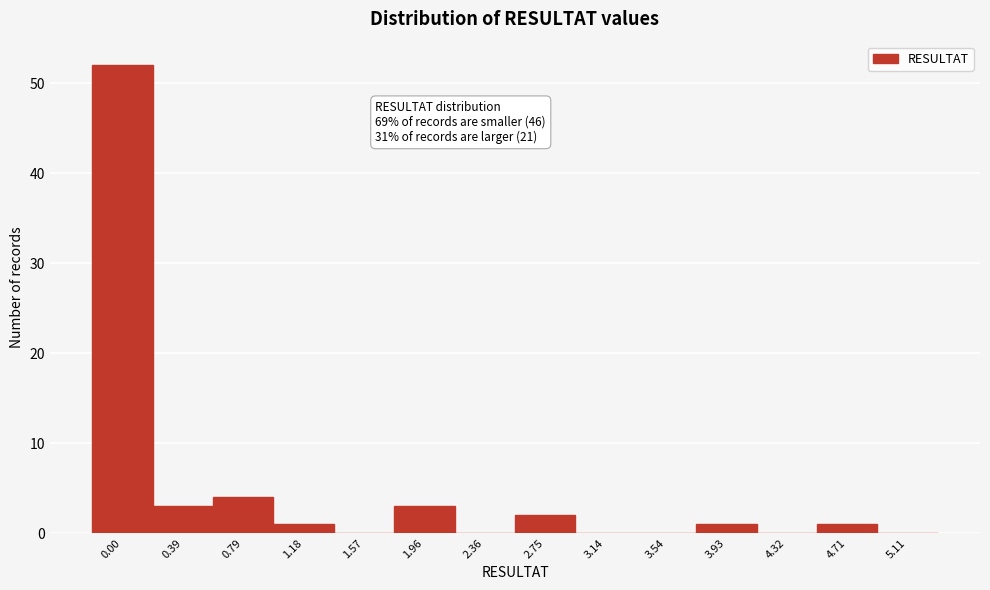

Reading left to right, extract all data points from this chart.

0.00=52	0.39=3	0.79=4	1.18=1	1.57=0	1.96=3	2.36=0	2.75=2	3.14=0	3.54=0	3.93=1	4.32=0	4.71=1	5.11=0